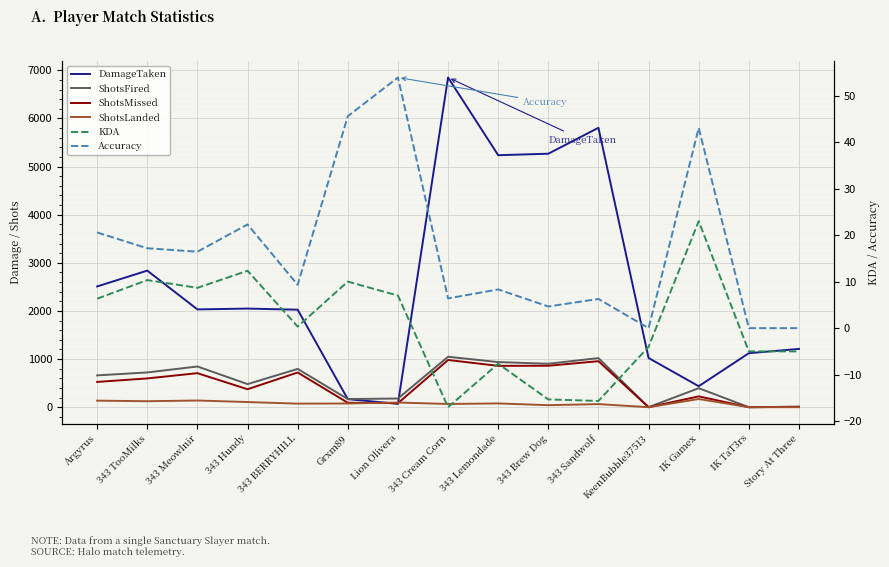

Where does the ShotsLanded series first go above 77?

Argyrus